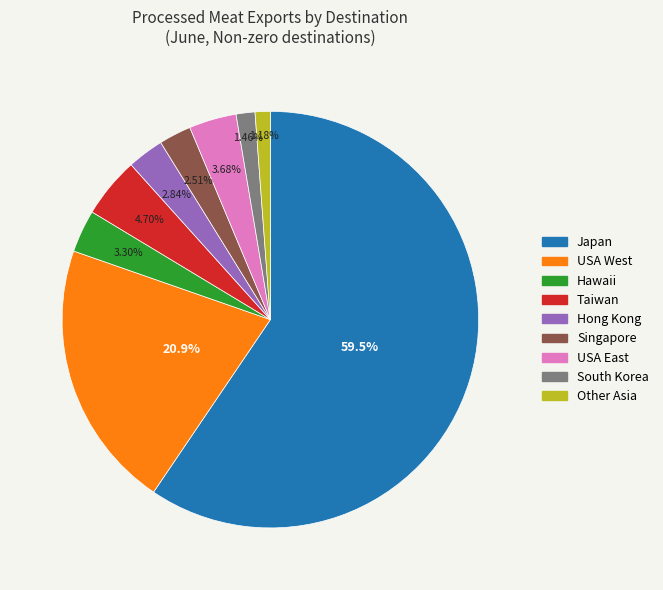

To the nearest percent, what is the average slice percentage?

11%